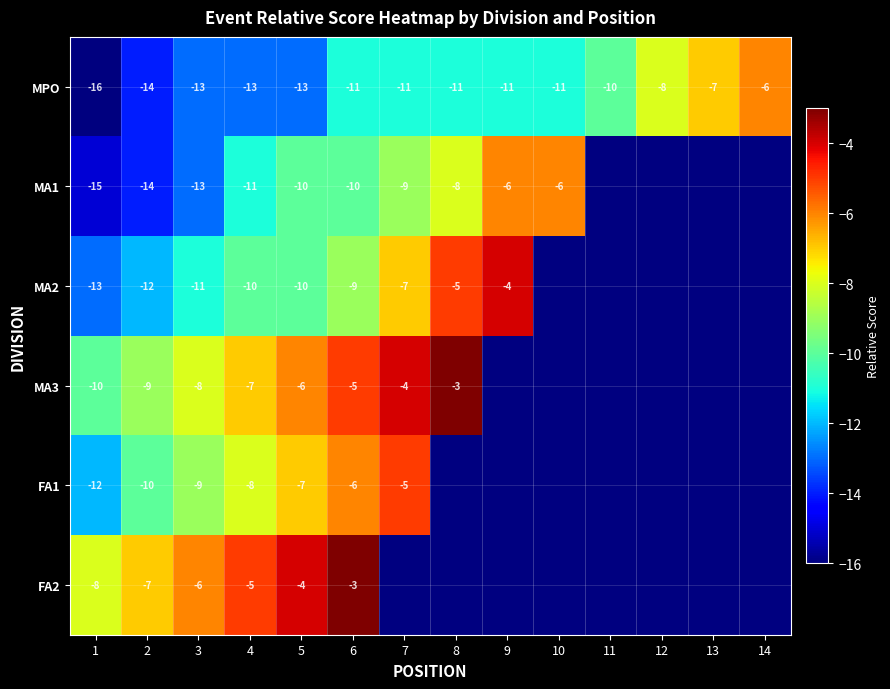

The value of FA1 at 2 is -14. True or false?

False